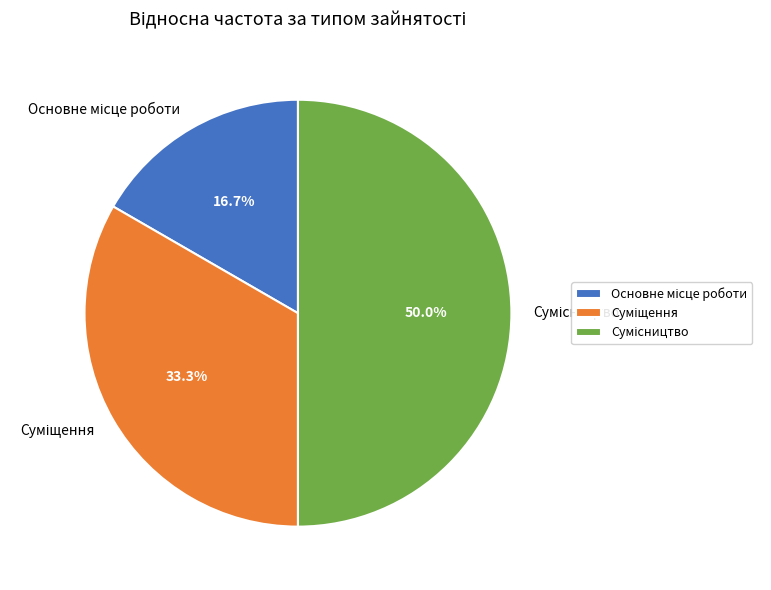

What percentage do Основне місце роботи and Сумісництво together represent?

66.7%